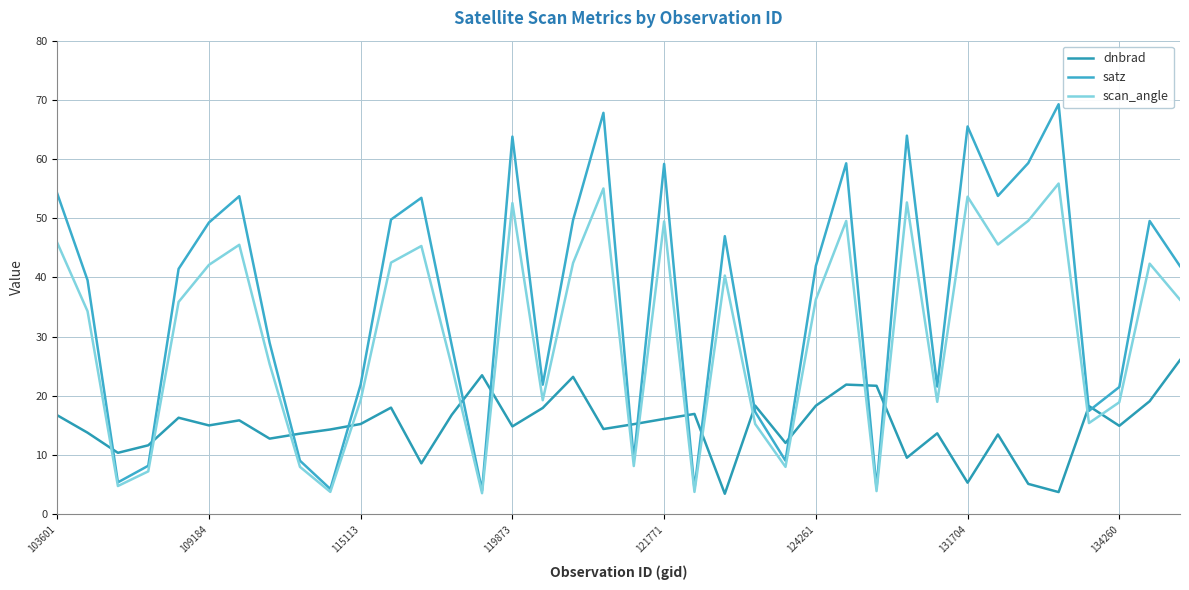

Is this an area chart (filled region under the line)?

No